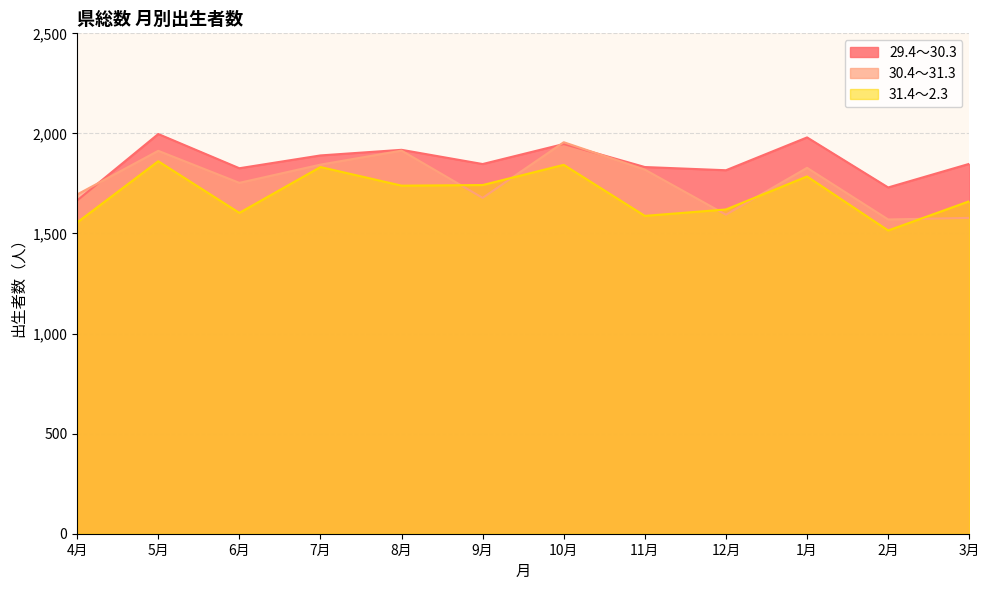

Does the chart have visible grid lines?

Yes